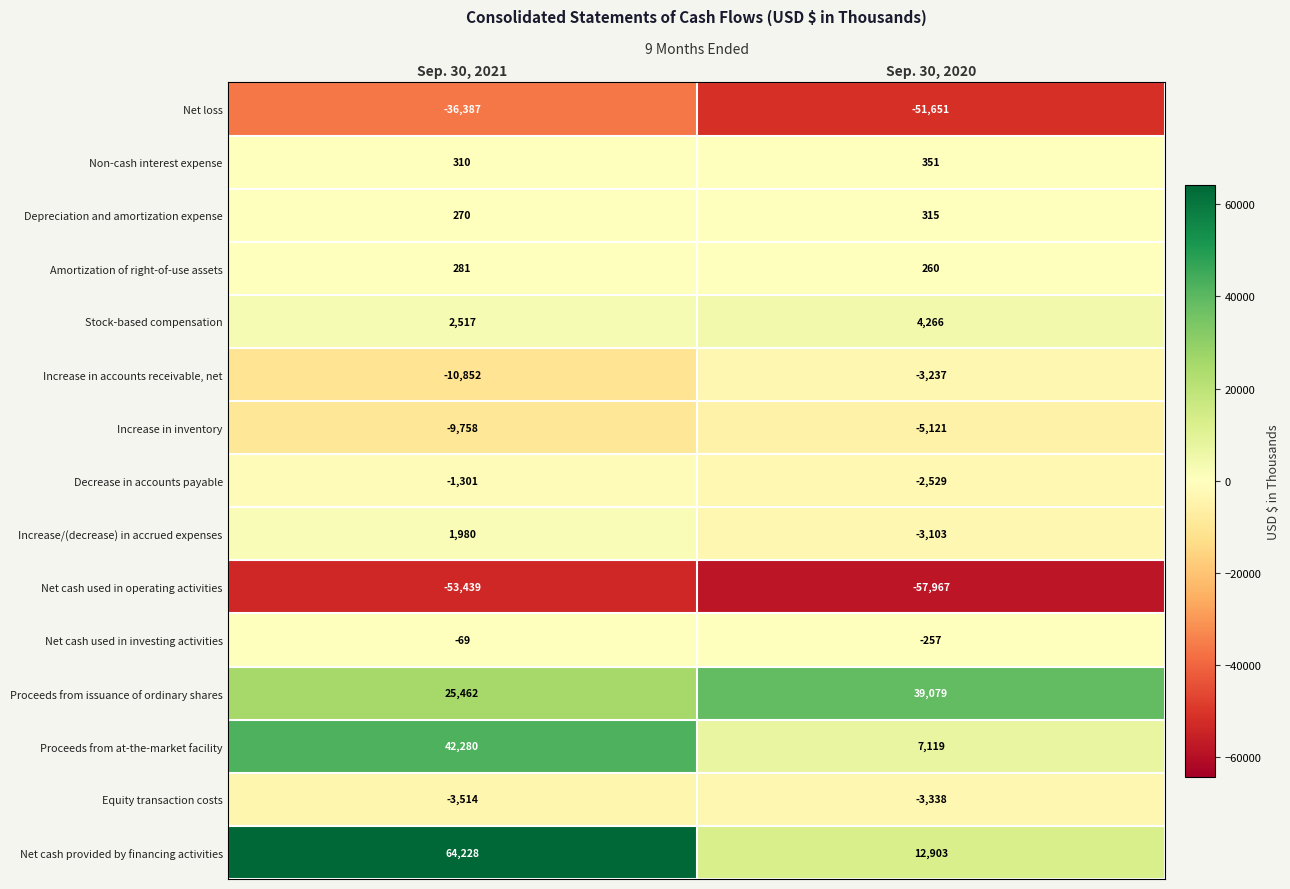

Which series has the largest total across all categories?

Net cash provided by financing activities